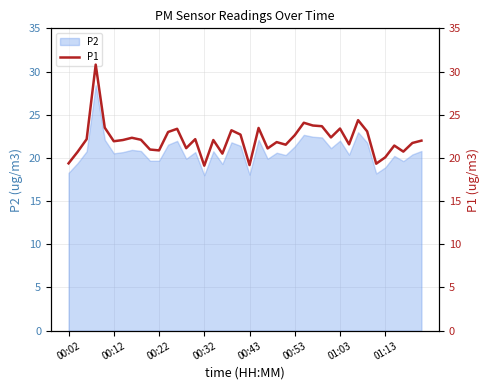

The P2 series shows 36.7 at 00:12. True or false?

False